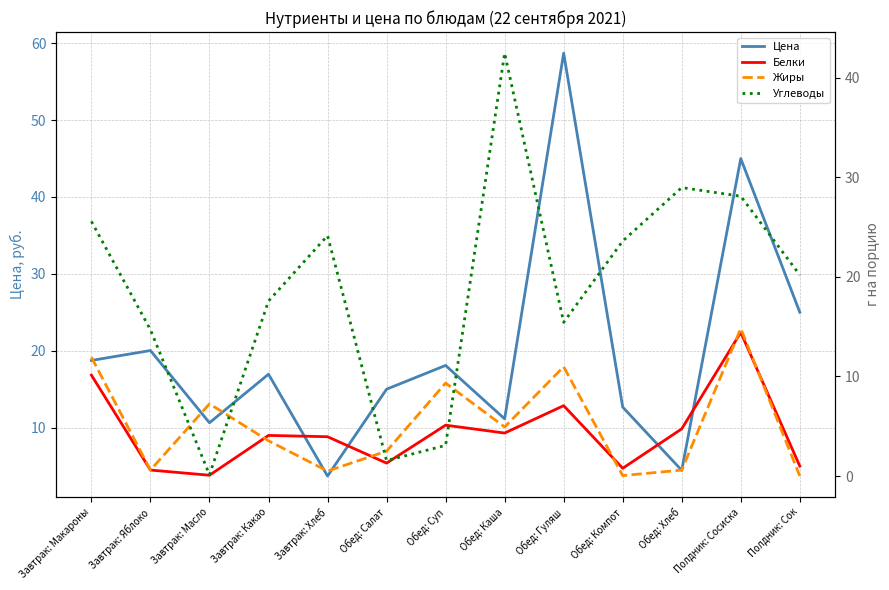

How many series are shown in this chart?

4